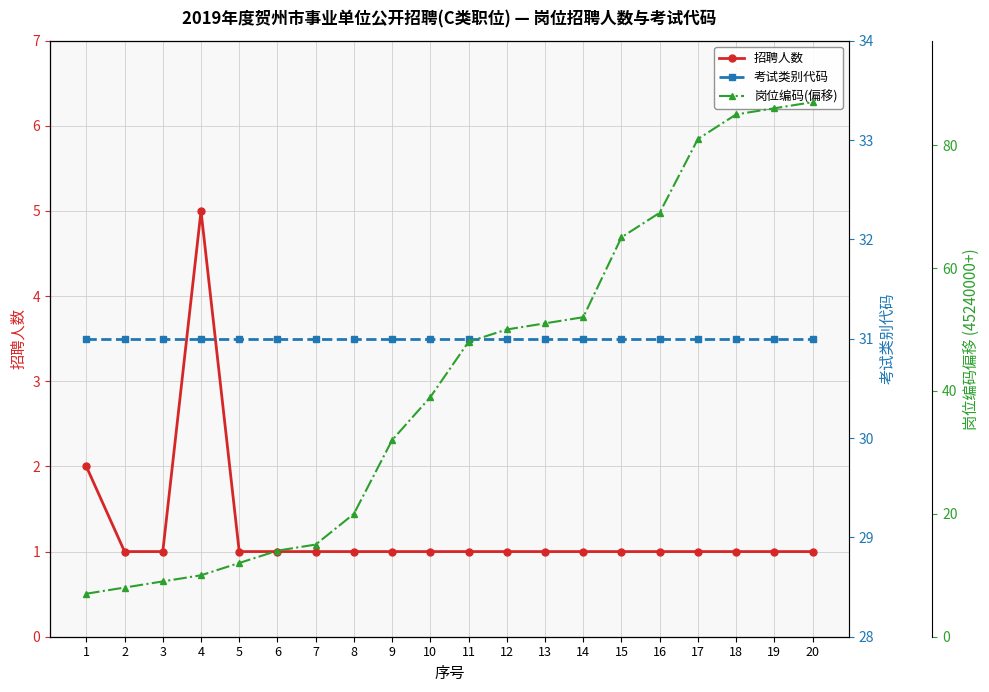

True or false: 招聘人数 and 岗位编码(偏移) cross at least once.

False